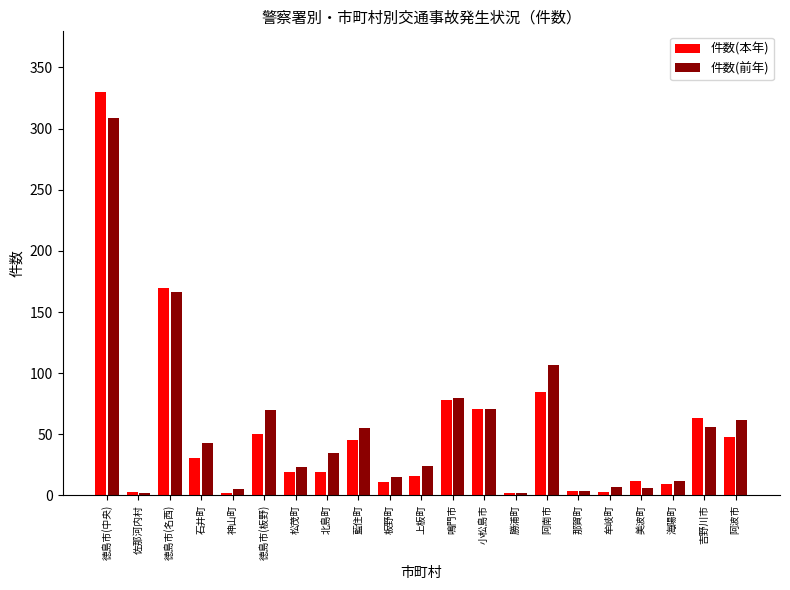

The 件数(前年) series shows 59 at 石井町. True or false?

False